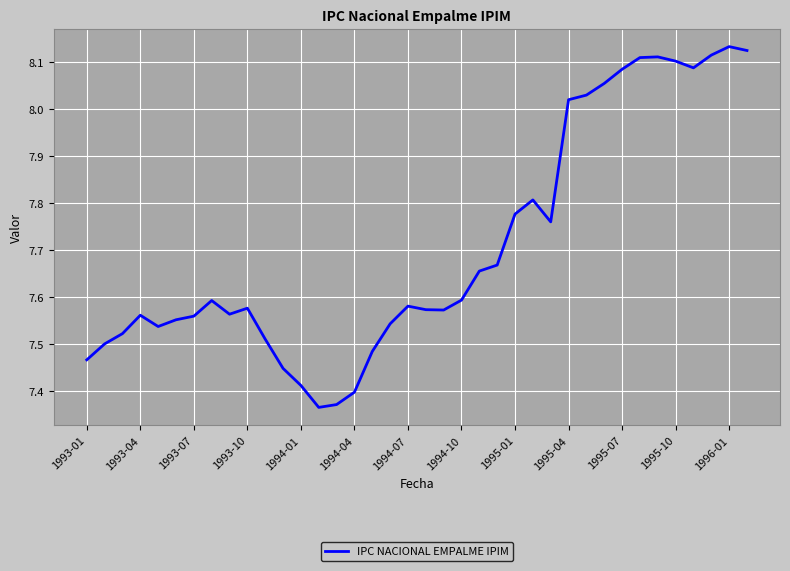

What is the difference between the maximum and minimum values?

0.8